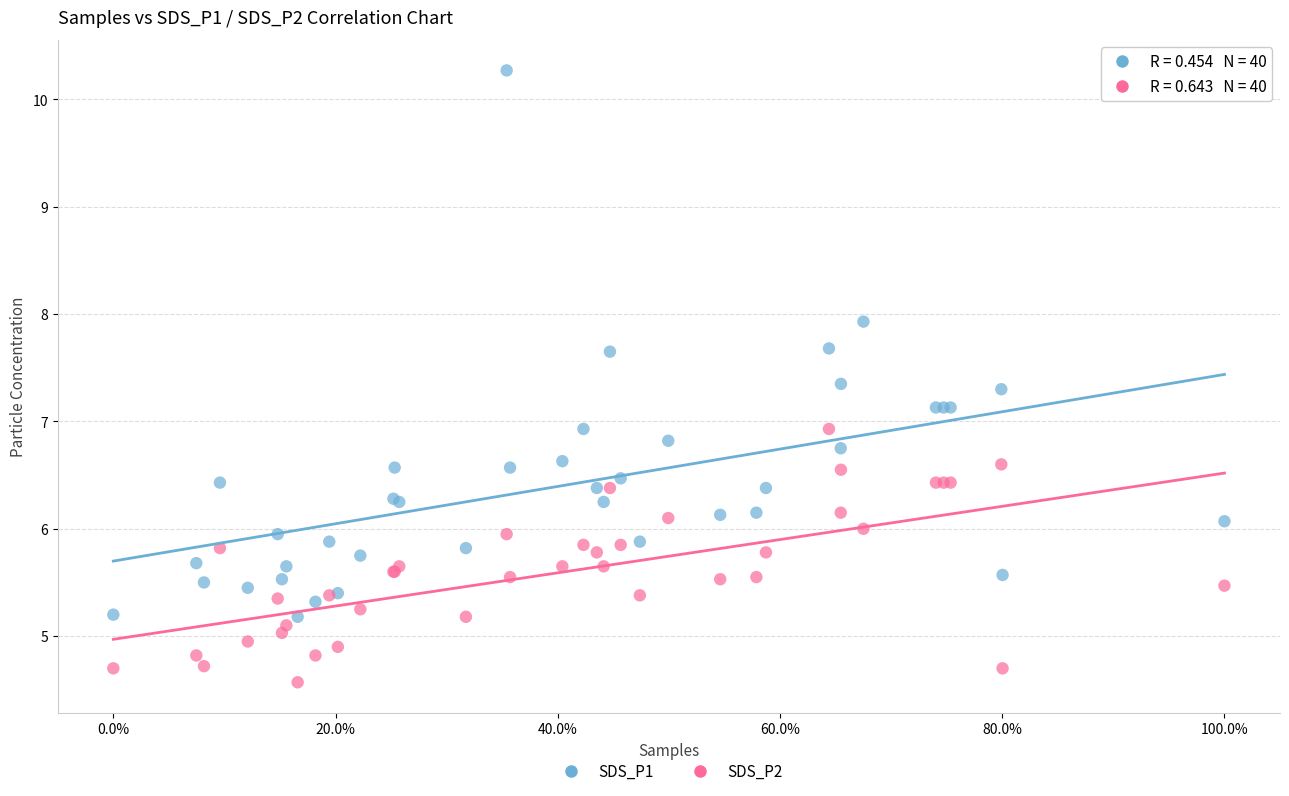

What are all the series names shown in the legend?

SDS_P1, SDS_P2